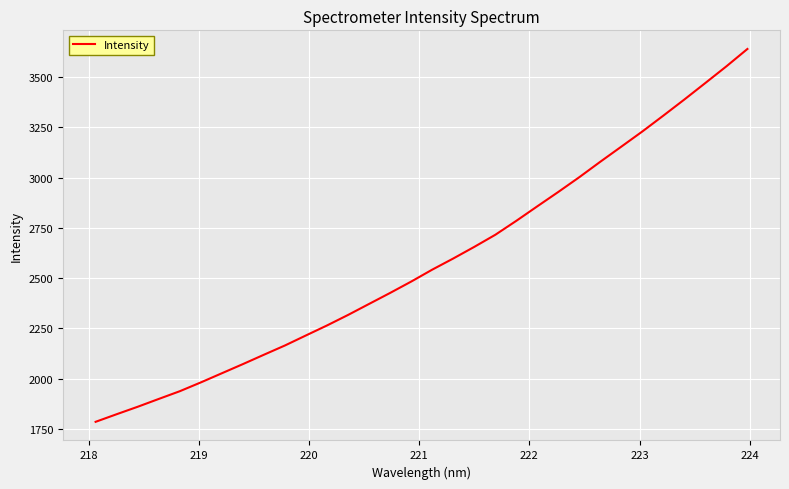

What is the maximum value shown in the chart?

3640.6